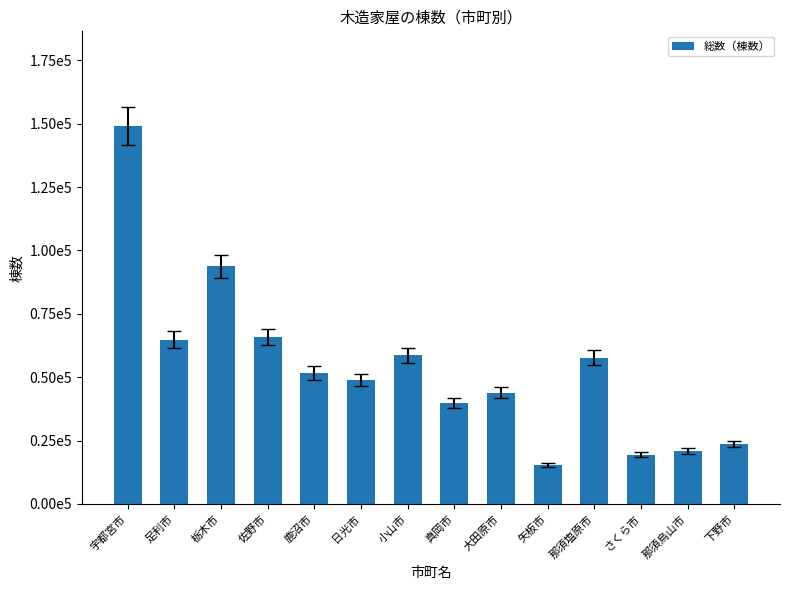

Which category has the lowest value across all series?

矢板市